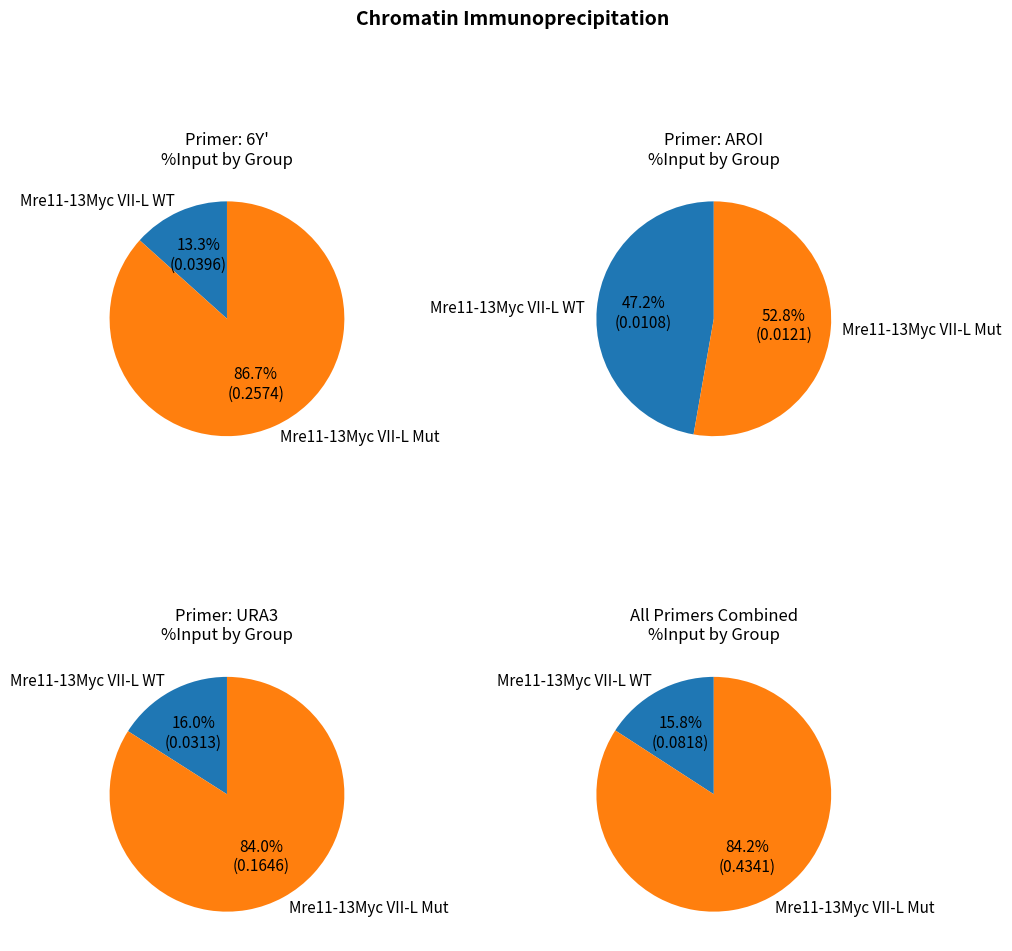

Which series has the widest spread of values?

6Y'